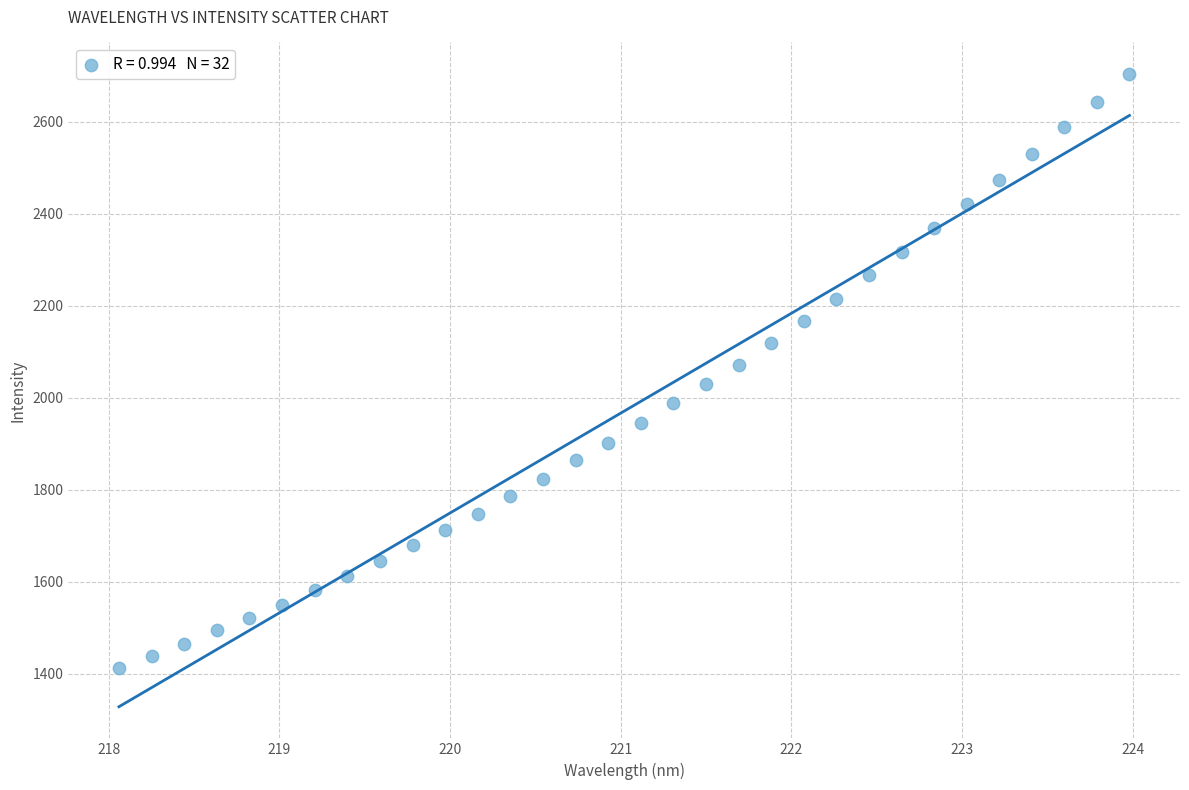

What is the range of X values (max minus min)?

5.9